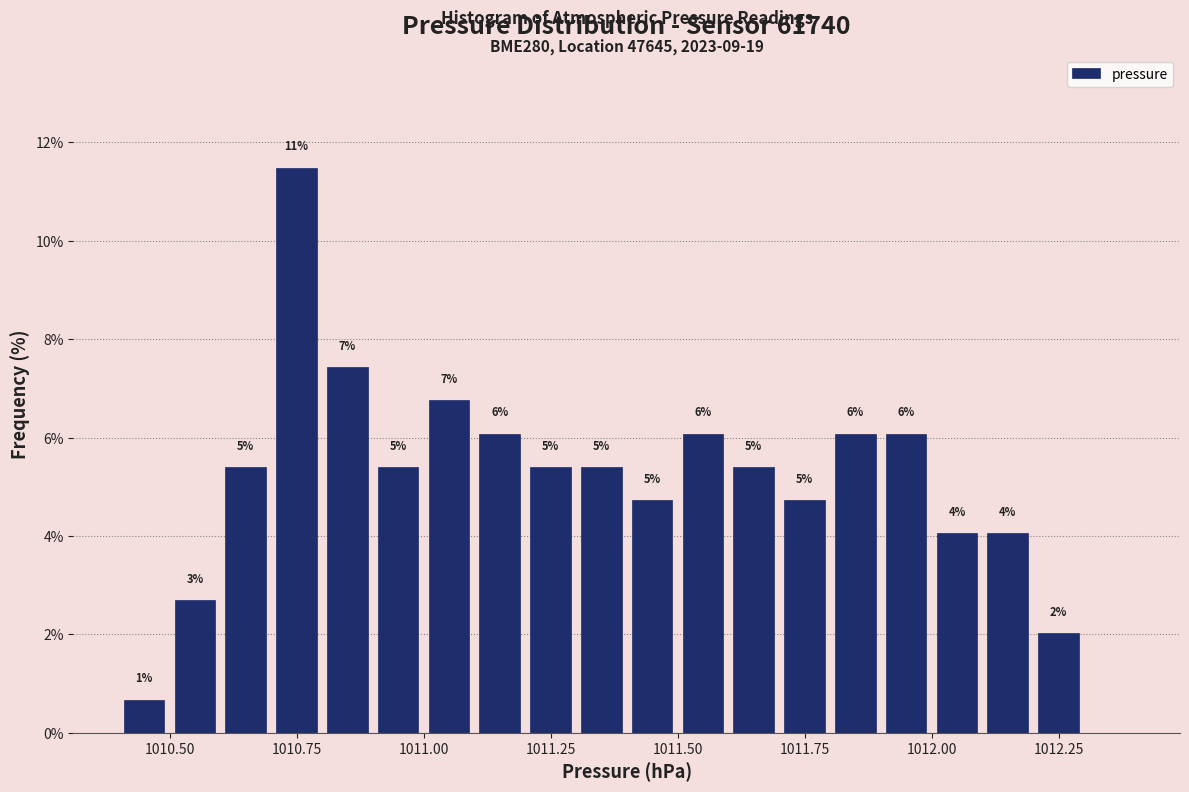

Read against the x-axis, roughly where is the centre of the tallest bar?

1010.75